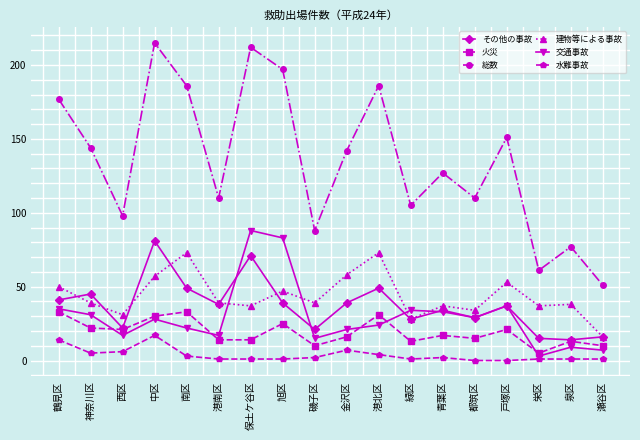

At which category does the chart reach its peak across all series?

中区